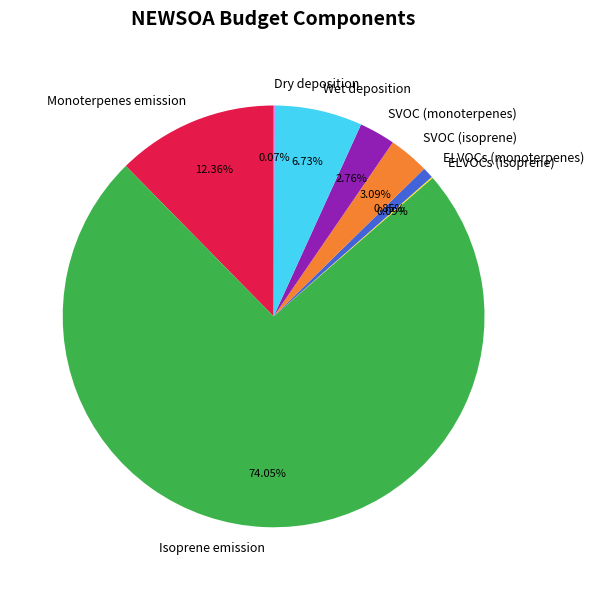

Which category has the biggest portion of the pie?

Isoprene emission